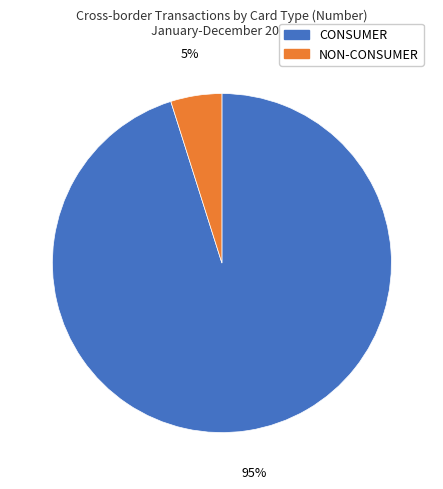

To the nearest percent, what percentage of the pie is CONSUMER?

95%